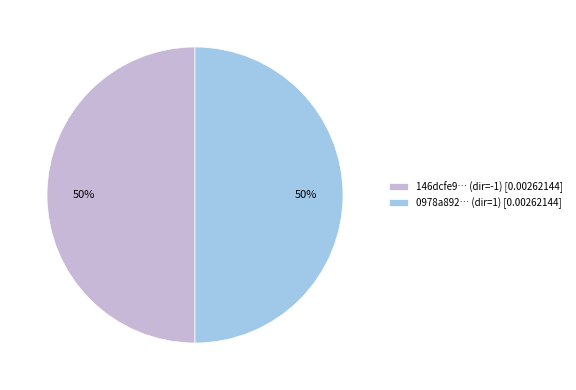

Combined, do 146dcfe9… (dir=-1) [0.00262144] and 0978a892… (dir=1) [0.00262144] account for over 50%?

Yes